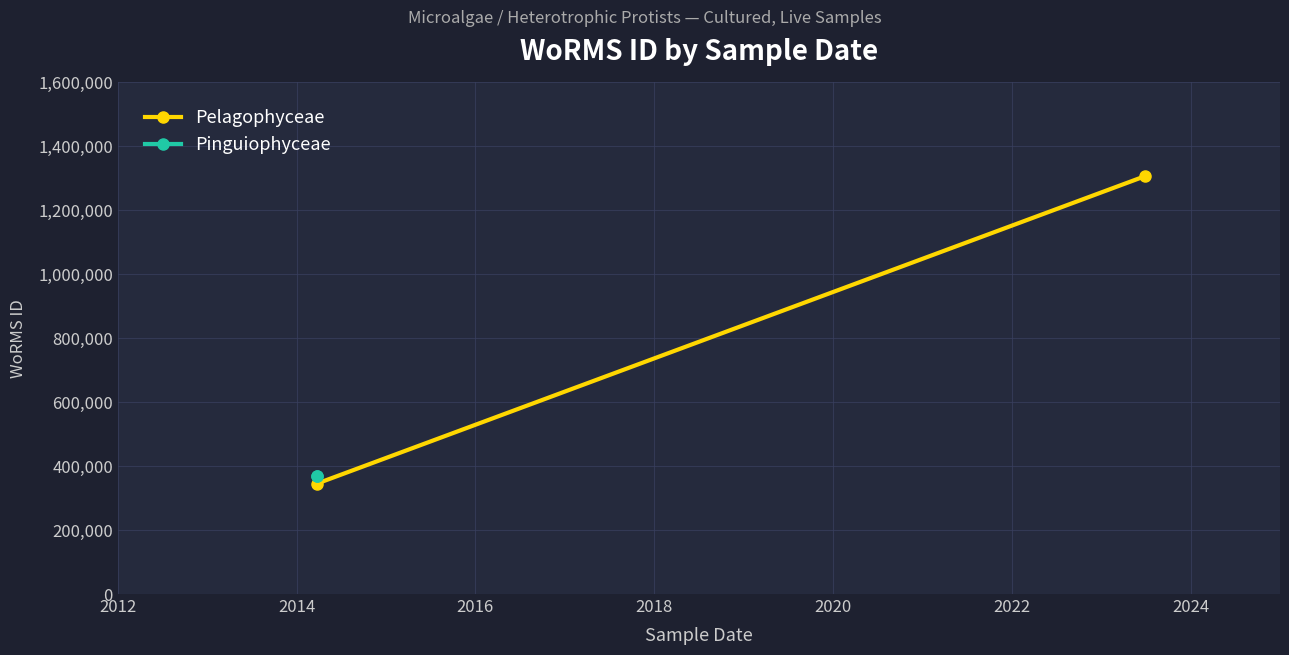

What is the maximum value shown in the chart?

1306228